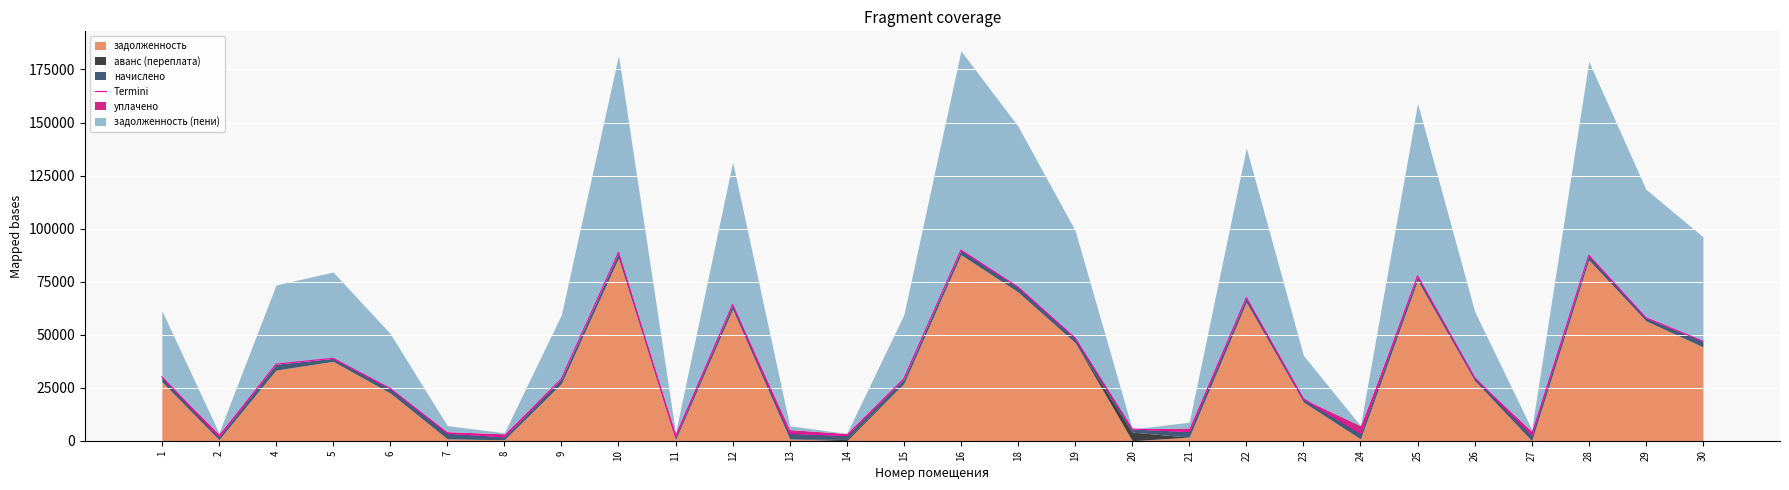

Which has a higher value, 30 or 14?

30